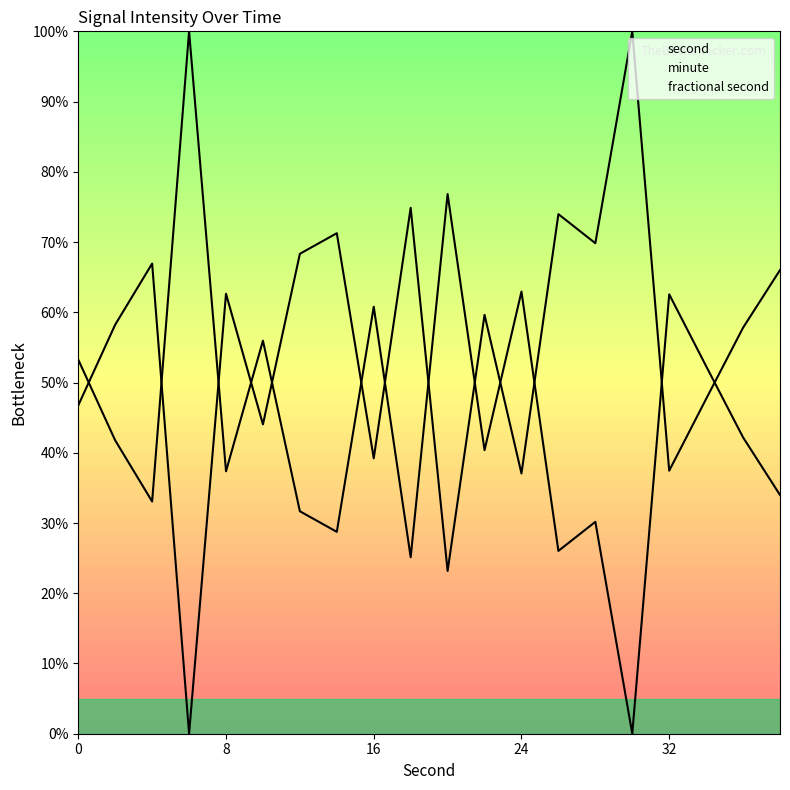

Reading left to right, extract all data points from this chart.

second: 46.8	58.2	66.9	0.0	62.6	44.0	68.3	71.3	39.2	74.9	23.2	59.6	37.1	74.0	69.8	100.0	37.4	47.7	57.8	66.0
minute: 53.2	41.8	33.1	100.0	37.4	56.0	31.7	28.7	60.8	25.1	76.8	40.4	62.9	26.0	30.2	0.0	62.6	52.3	42.2	34.0